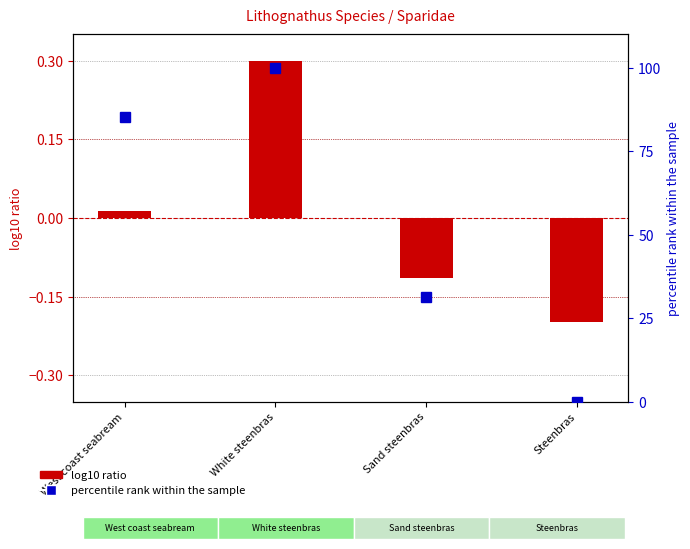

List the labels in order of value, smallest first.

Steenbras, Sand steenbras, West coast seabream, White steenbras